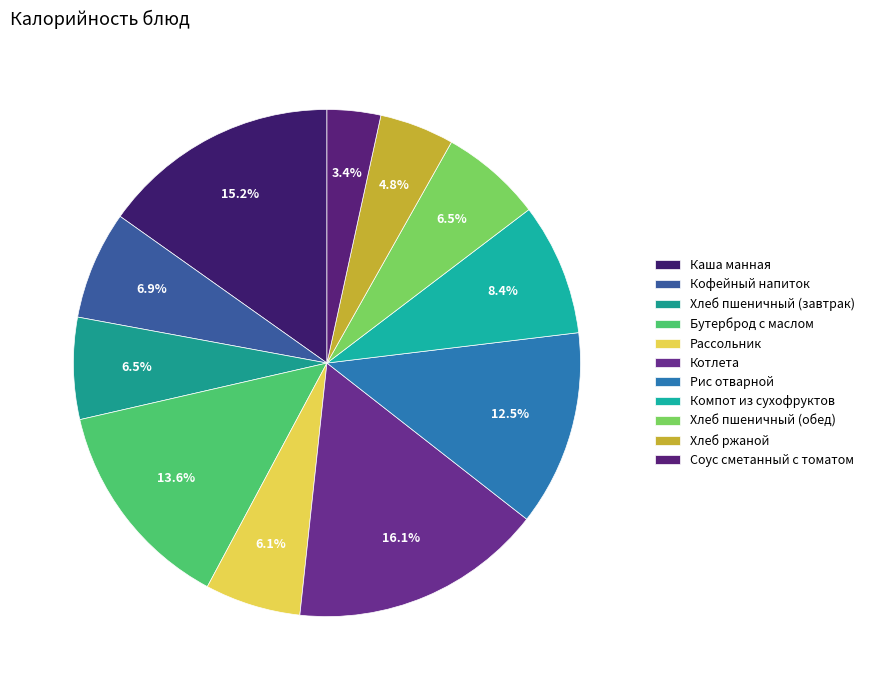

Is Хлеб ржаной the majority of the pie?

No